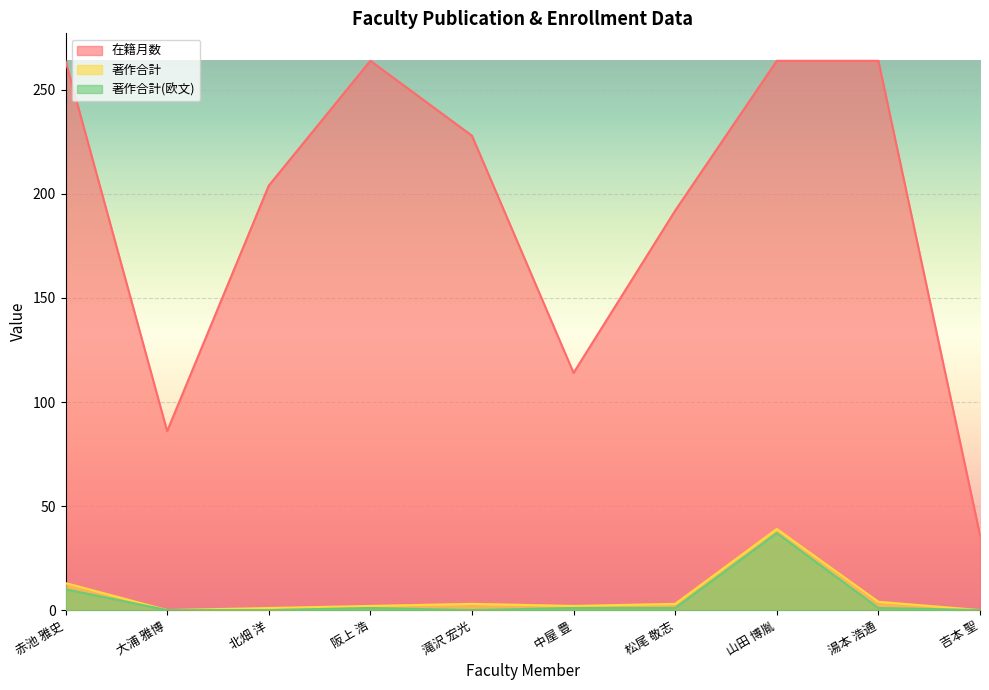

True or false: 著作合計(欧文) and 在籍月数 cross at least once.

False